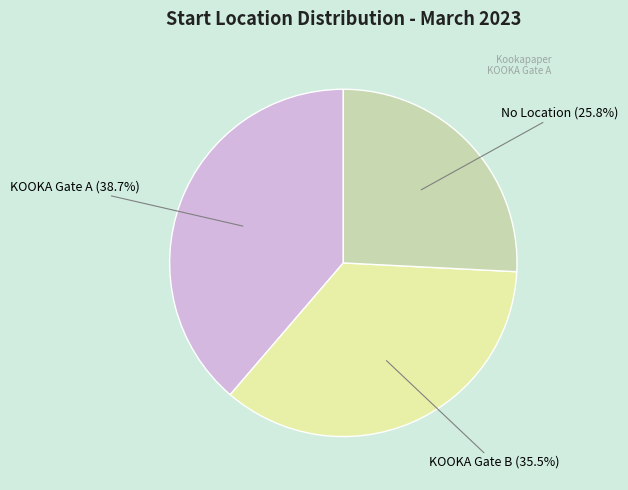

Is there any slice that represents more than half of the pie?

No